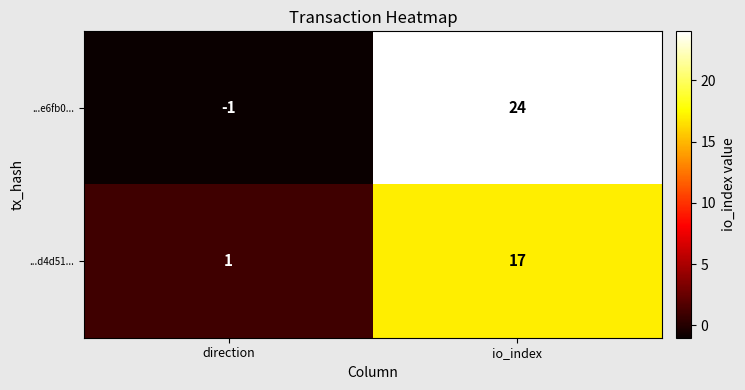

Between direction and io_index, which series saw the biggest shift?

...e6fb0...